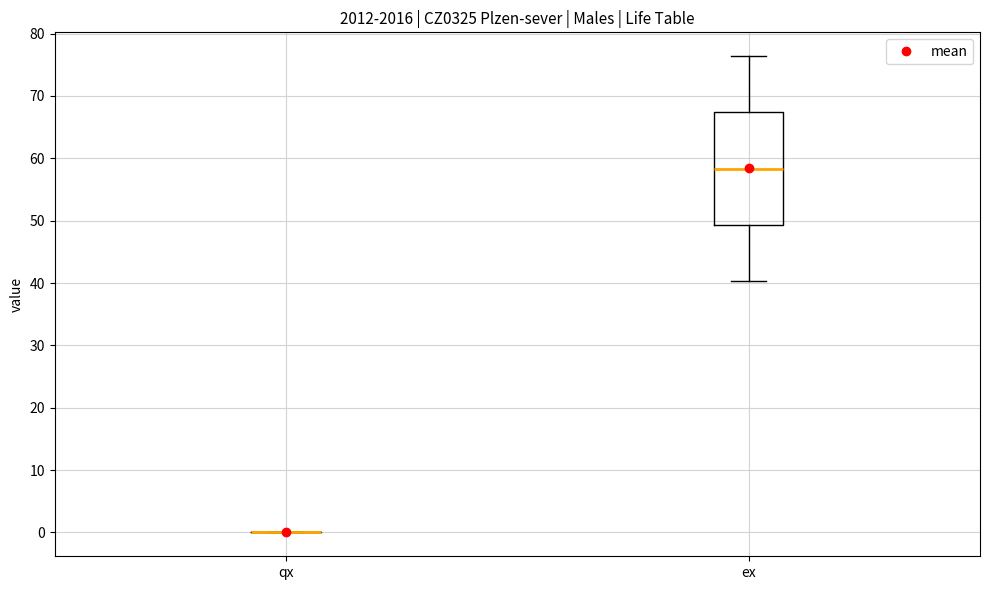

Comparing the boxes themselves (not the whiskers), which one is the tallest?

ex